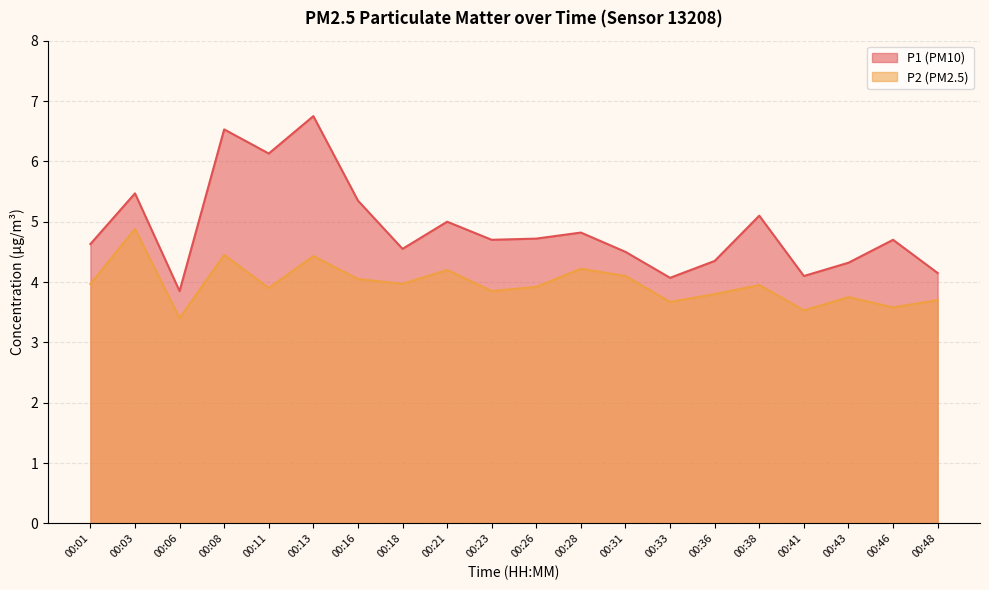

Which has a higher value, 00:48 or 00:11?

00:11